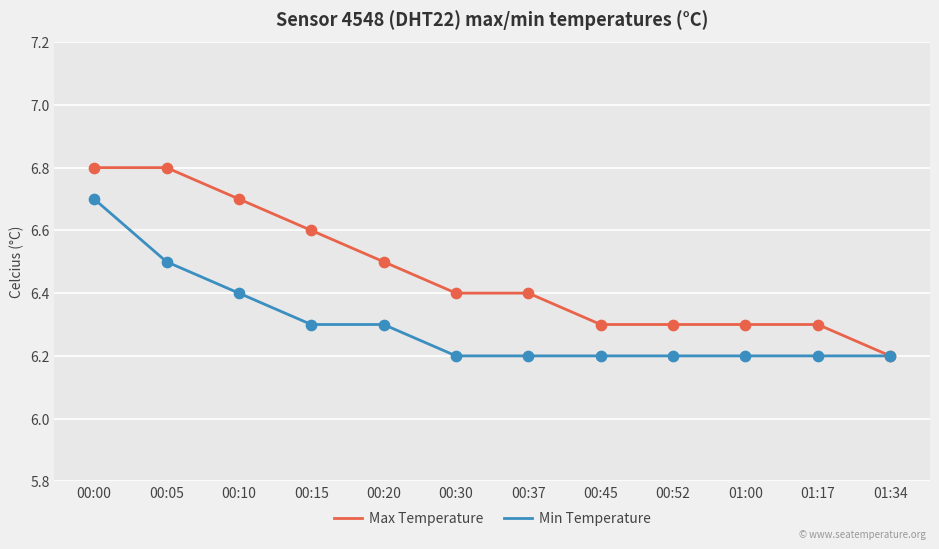

What is the difference between the highest and lowest values at 00:15?

0.3